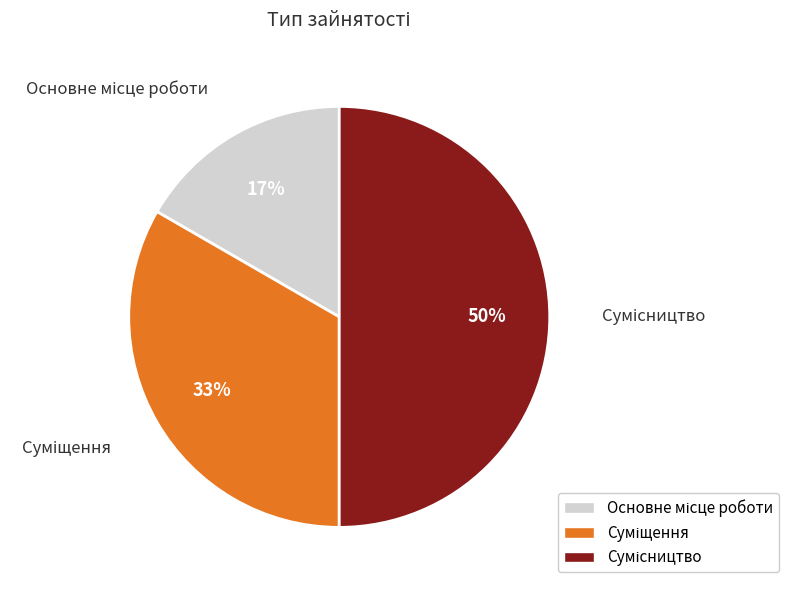

To the nearest percent, what is the average slice percentage?

33%